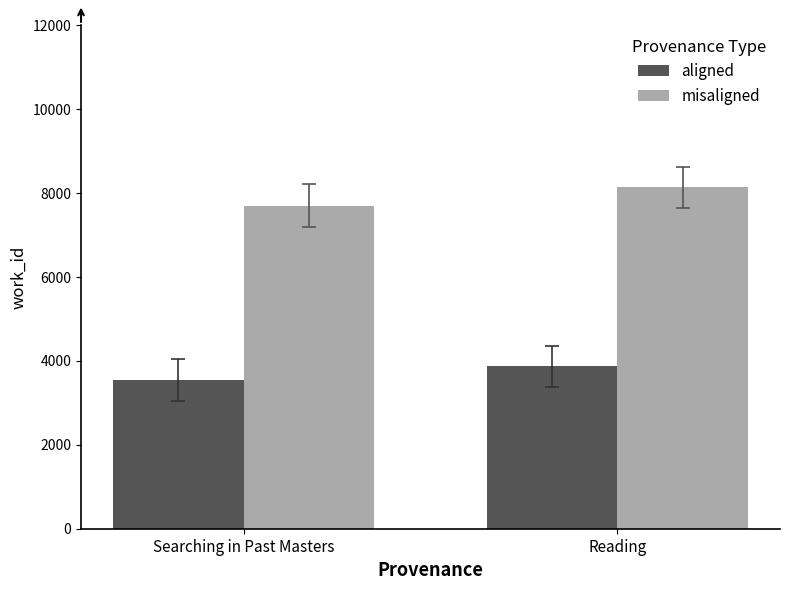

Rank the series by their average value, from lowest to highest.

aligned, misaligned